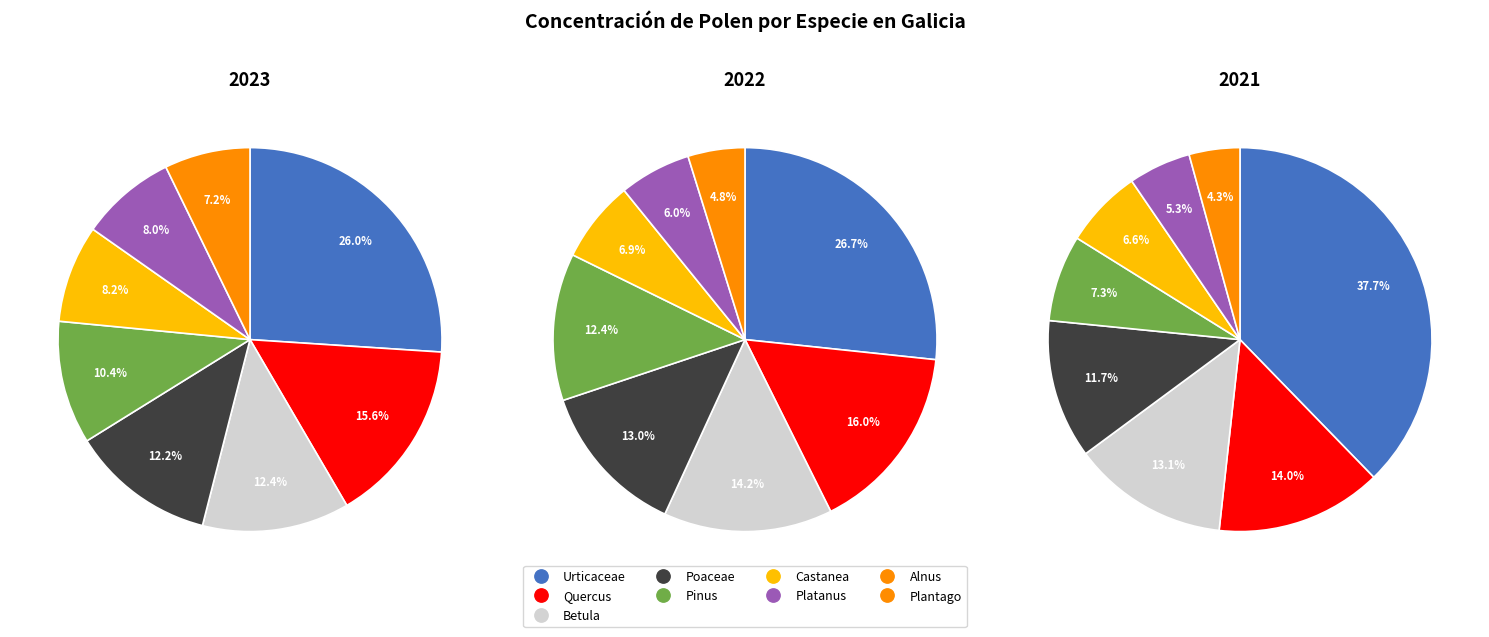

How many slices are in this pie chart?

8